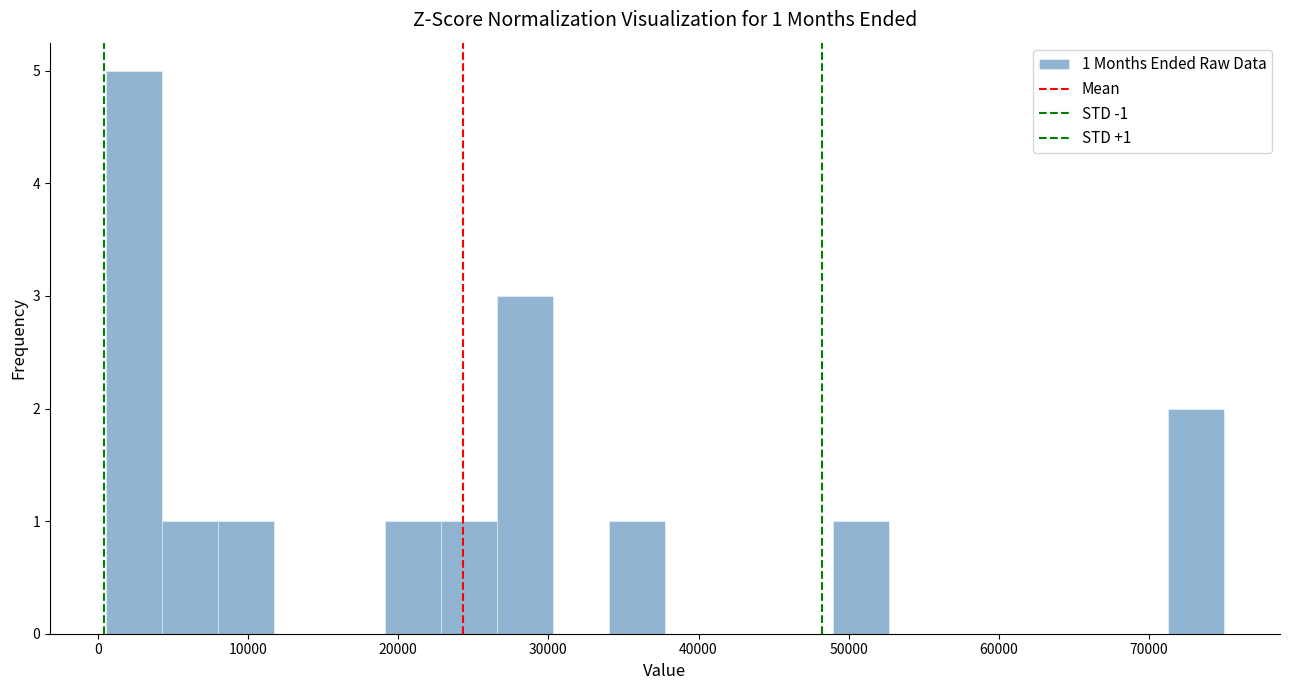

Read against the x-axis, roughly where is the centre of the tallest bar?

2000